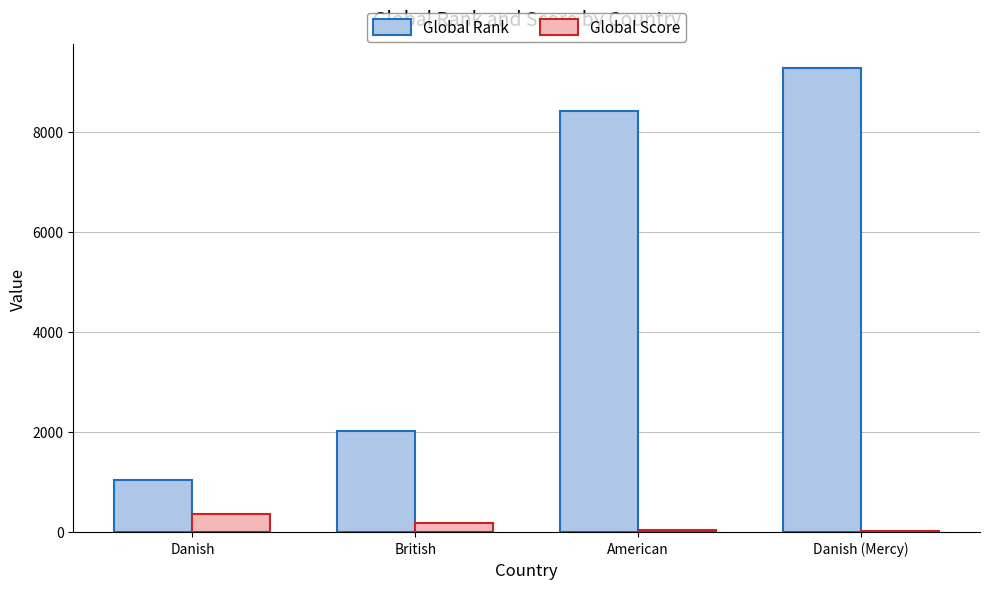

Which label corresponds to the largest value in the chart?

Danish (Mercy)